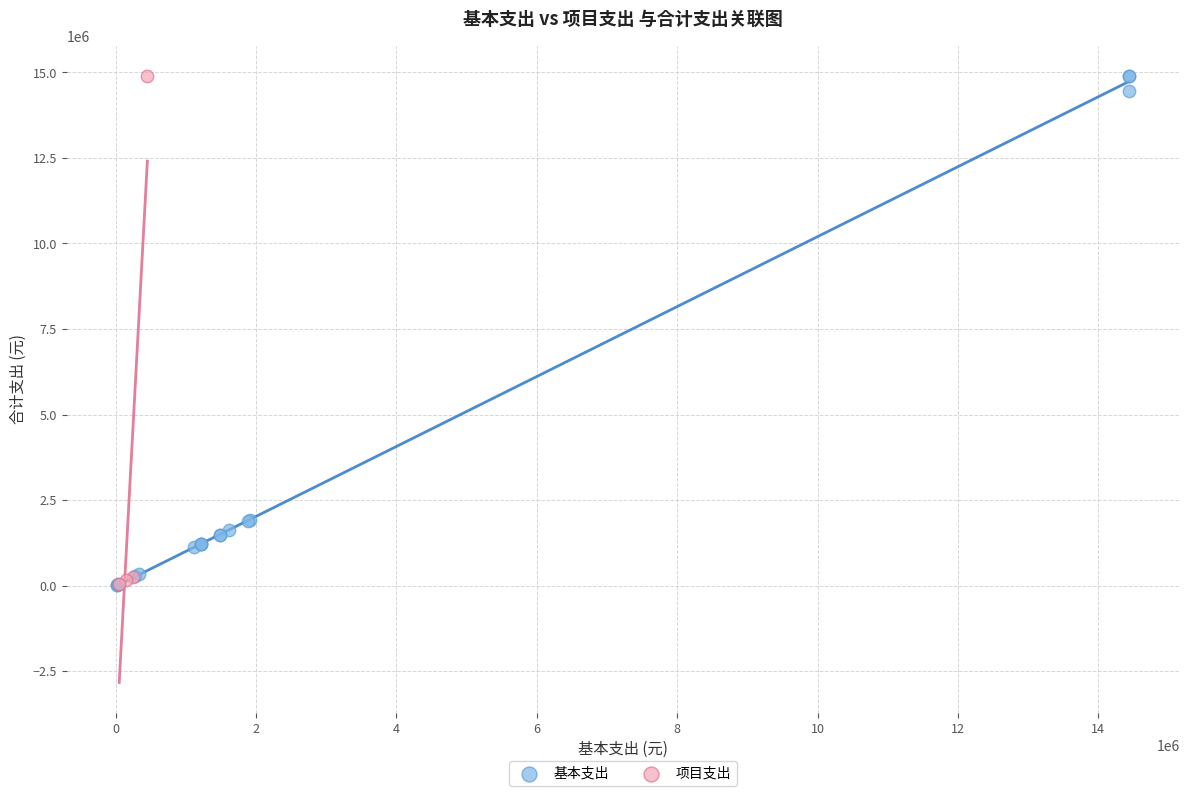

Which series has the widest spread of Y values?

基本支出